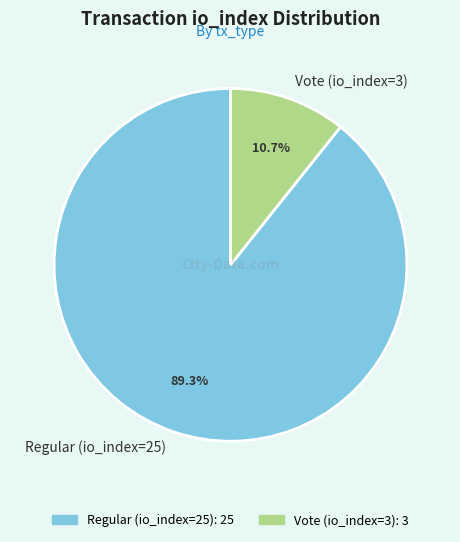

What percentage is the Regular (io_index=25) slice, to the nearest percent?

89%